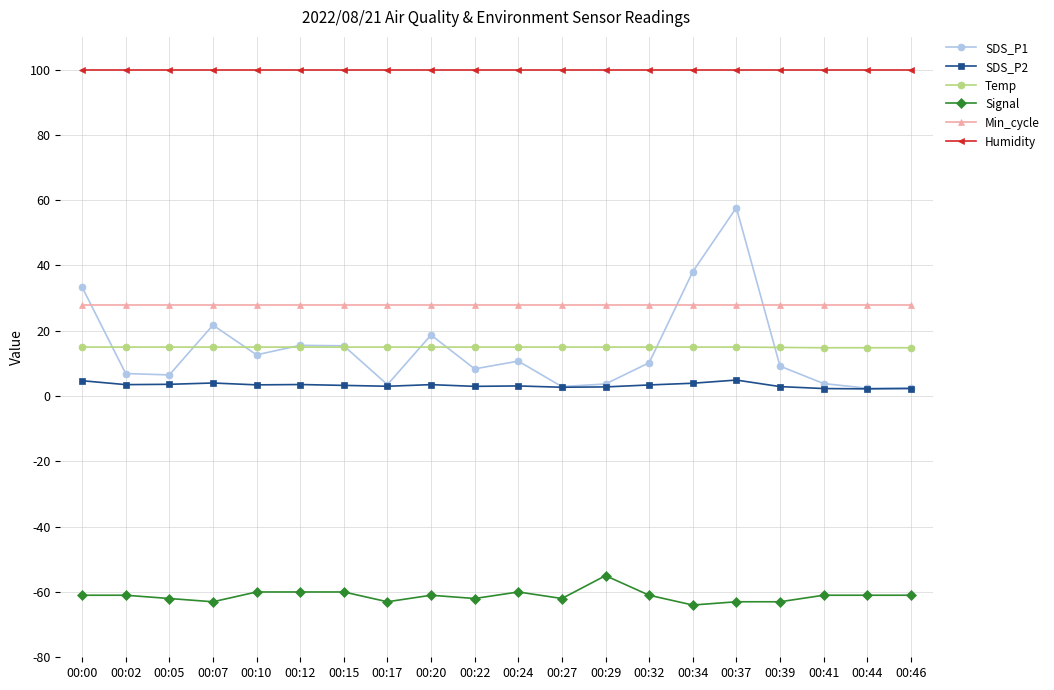

What is the value of the Signal point at the 18th from the left?

-61.0